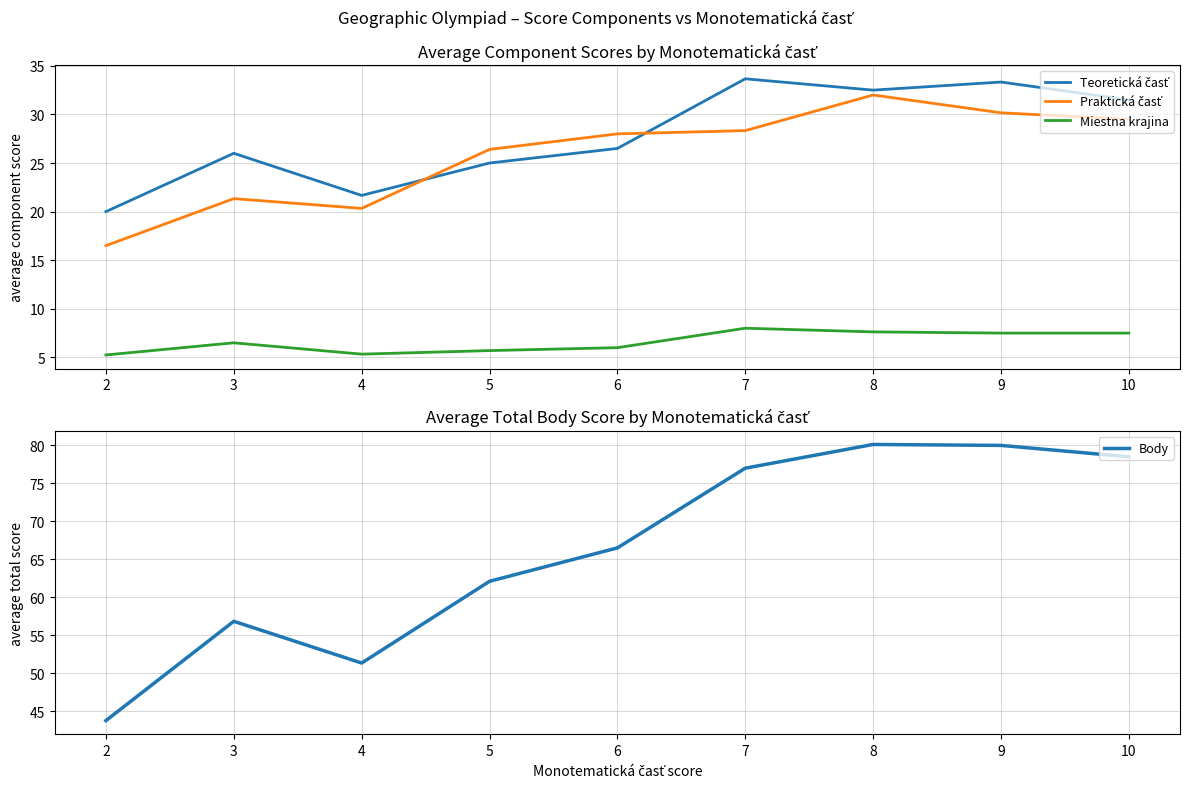

What is the greatest value displayed?

80.1